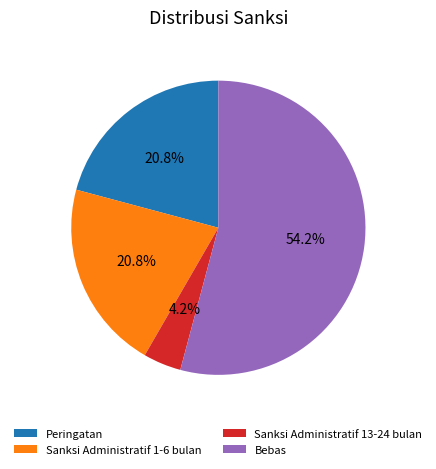

Count the number of slices in the pie.

4